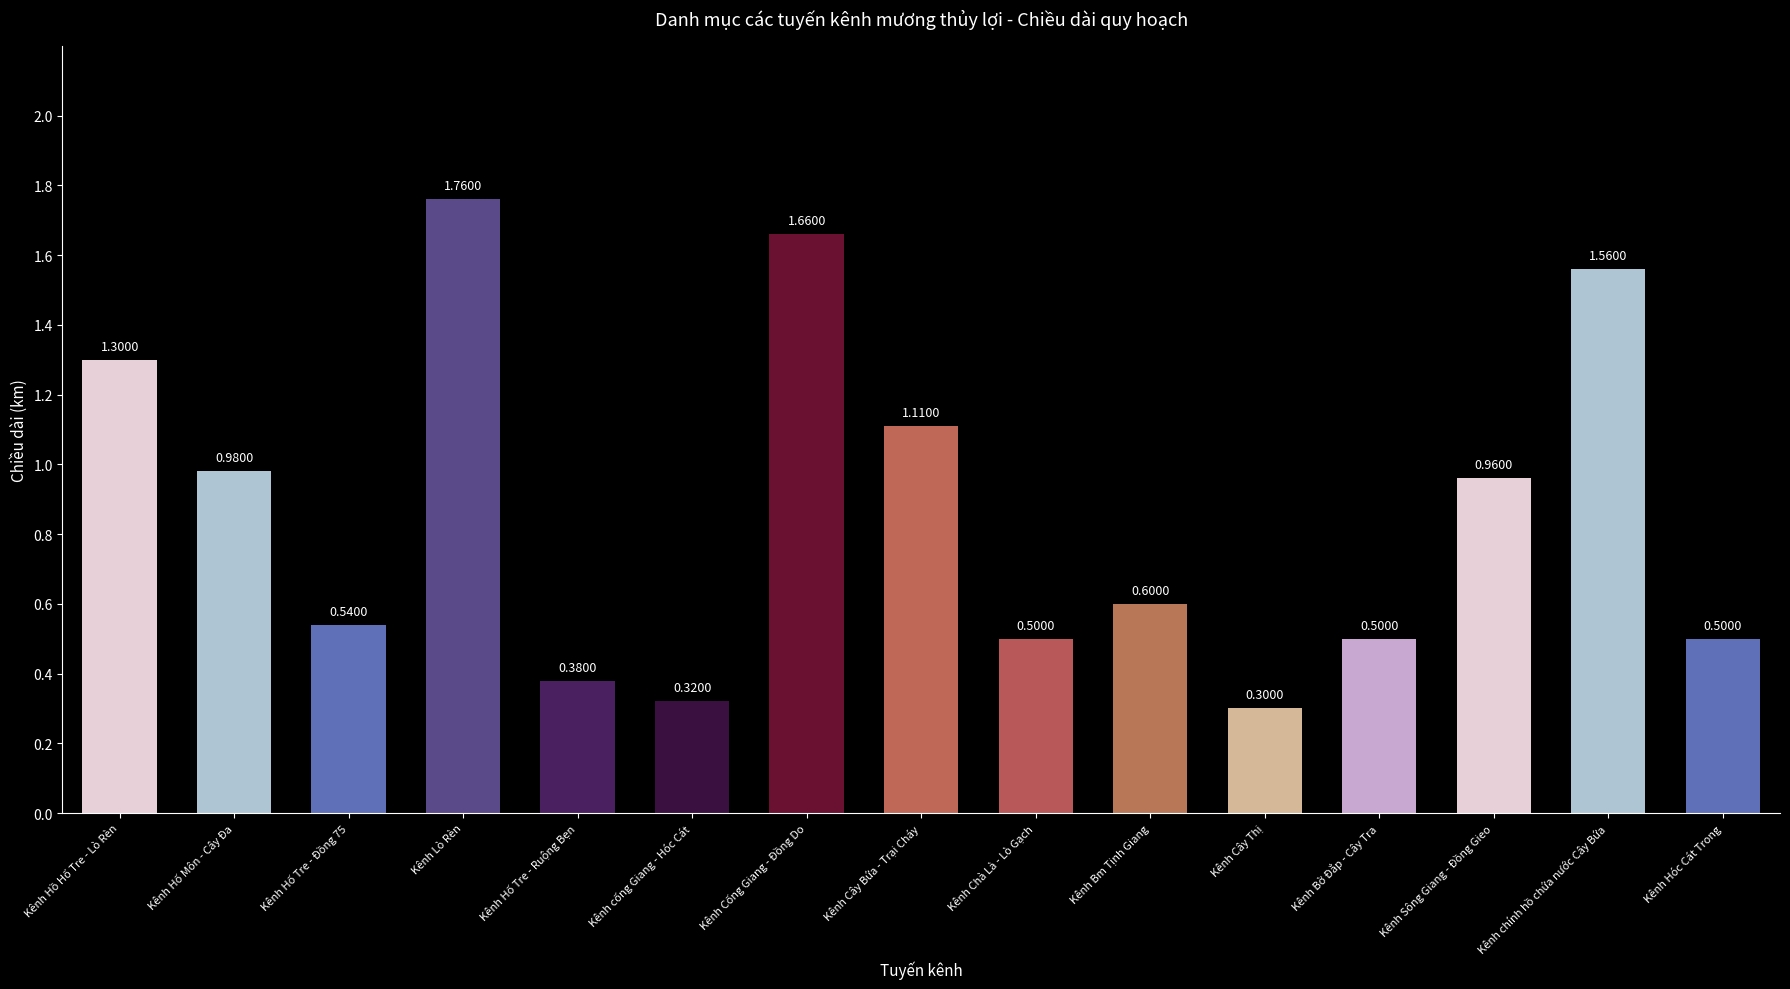

Read the value at Kênh Hồ Hố Tre - Lò Rèn.

1.3